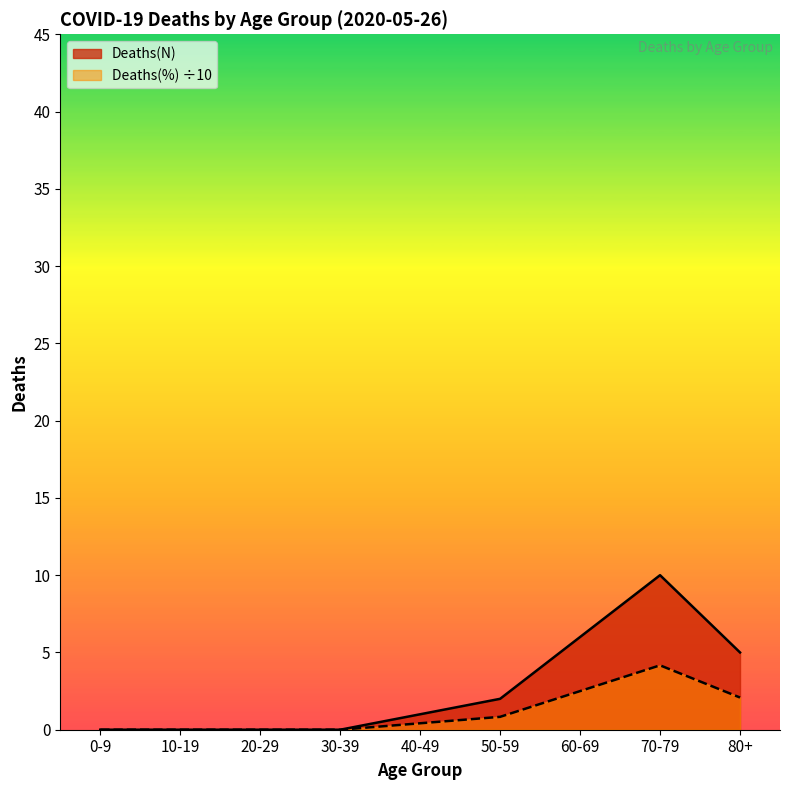

What is the greatest value displayed?

10.0